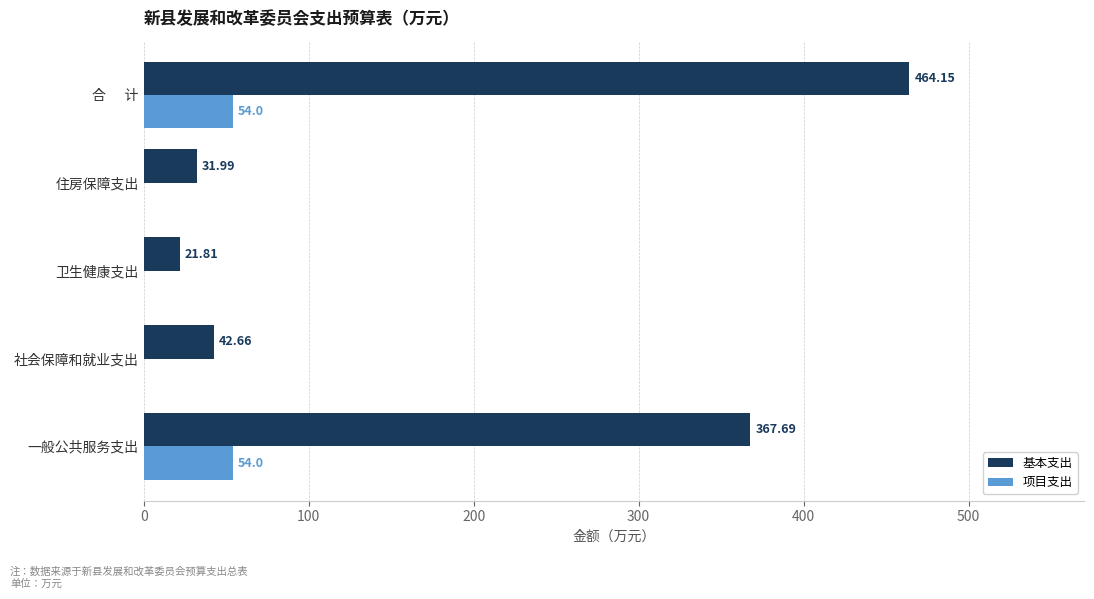

What is the highest value of the 项目支出 series?

54.0